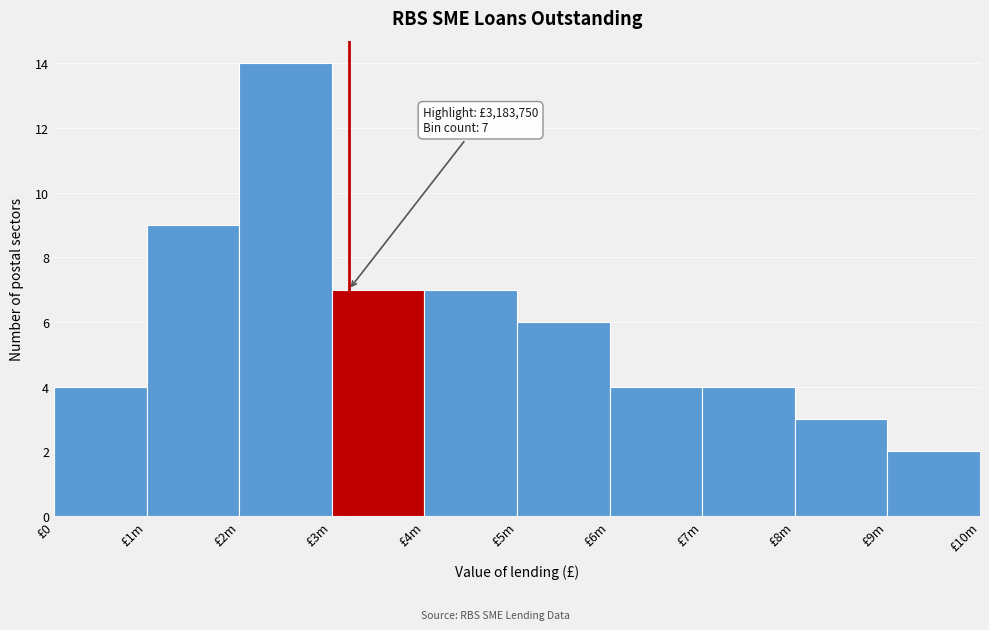

Reading left to right, list all the values displayed in this chart.

£0=4	£1m=9	£2m=14	£3m=7	£4m=7	£5m=6	£6m=4	£7m=4	£8m=3	£9m=2